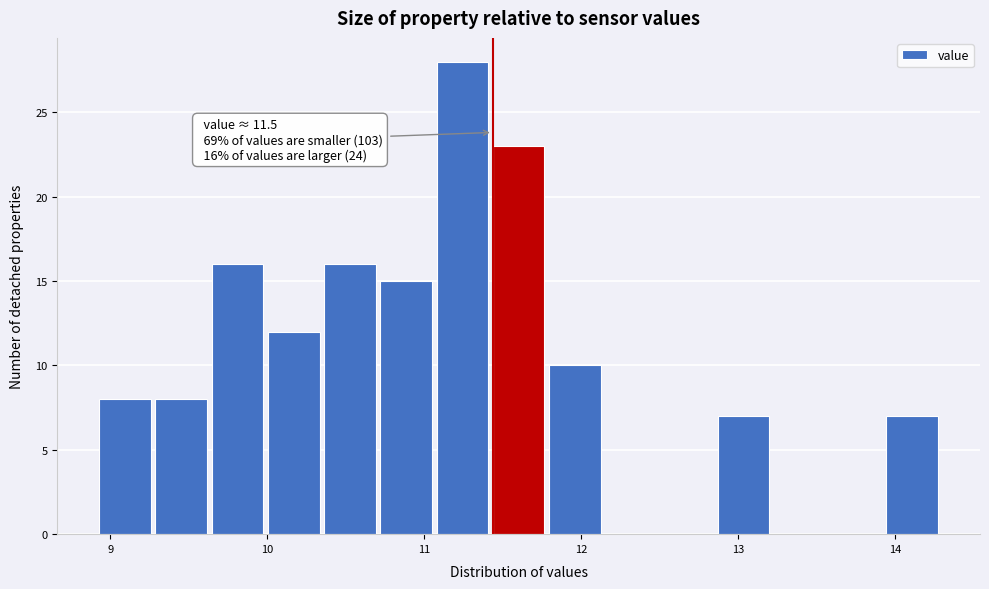

Around what value on the x-axis is the tallest bar? Give the approximate position of its centre, as read against the axis.

11.2